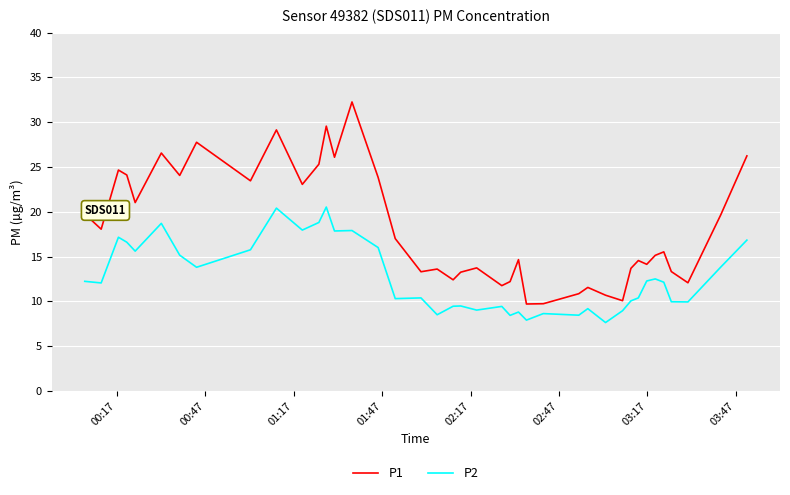

Rank the series by their maximum value, from lowest to highest.

P2, P1